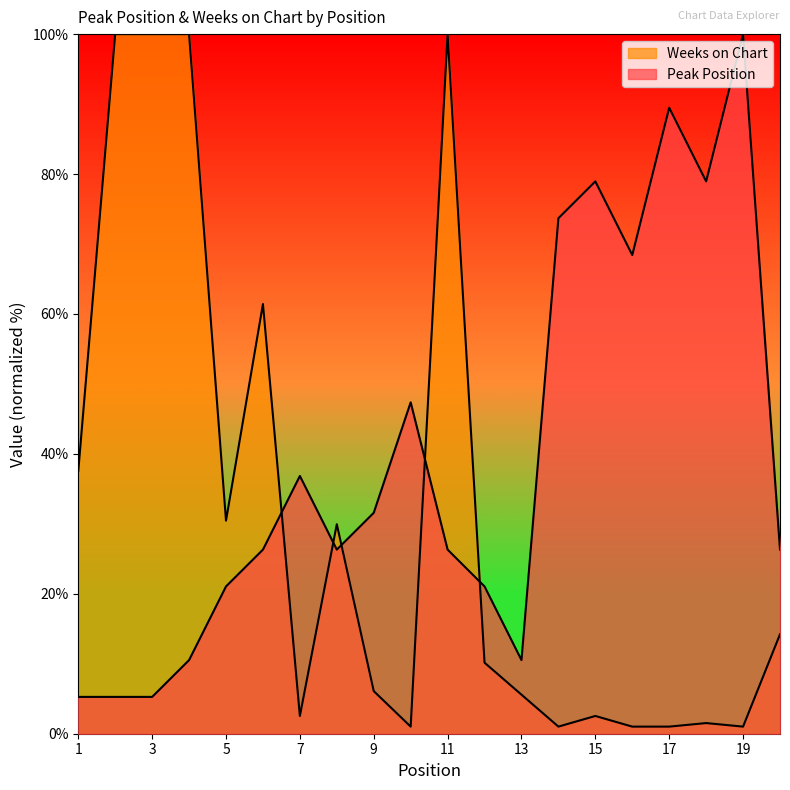

At which category is the sum across all series the highest?

11